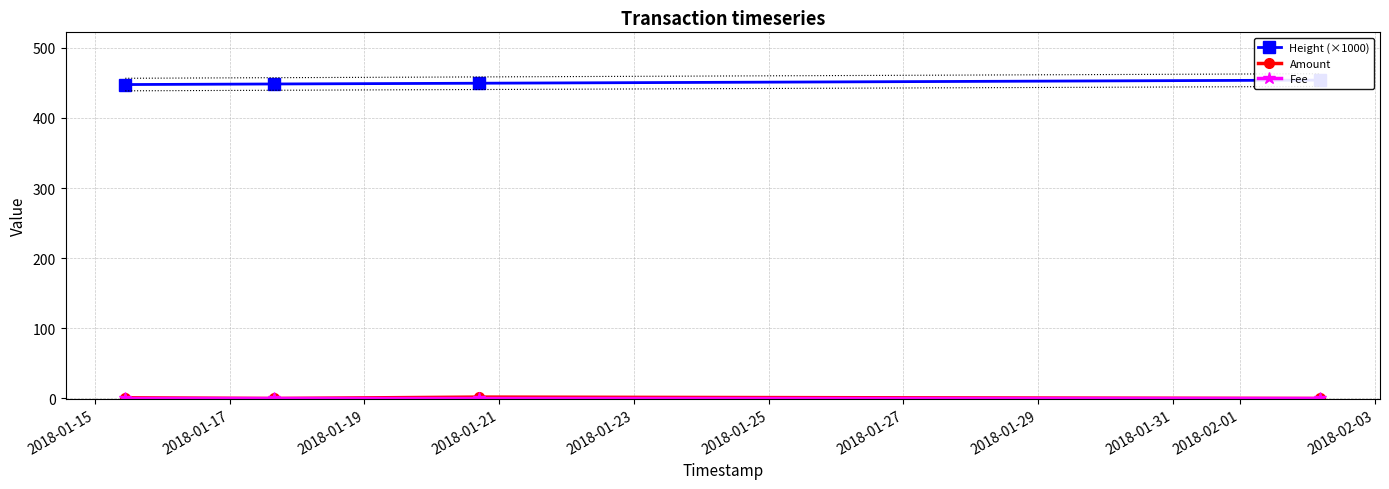

What is the lowest value of the Height (×1000) series?

447.7